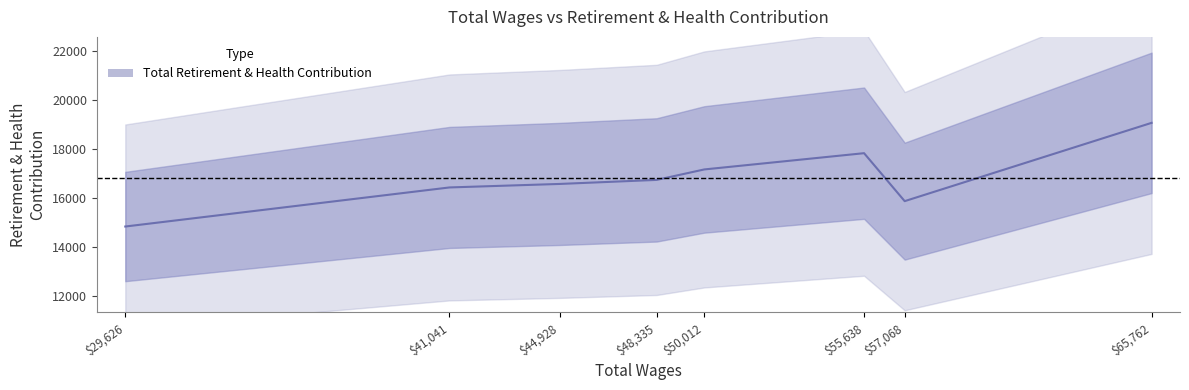

Reading right to left, what are all the values shown in this chart?

19060	15872	17825	17163	16737	16573	16430	14839